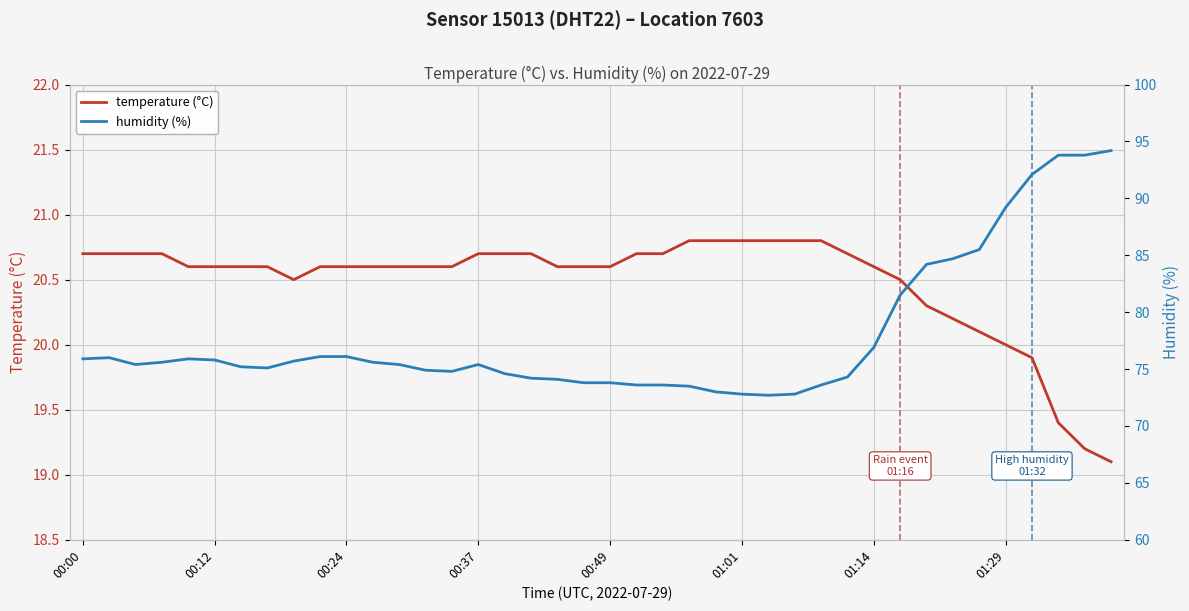

True or false: temperature (°C) and humidity (%) intersect in this chart.

False